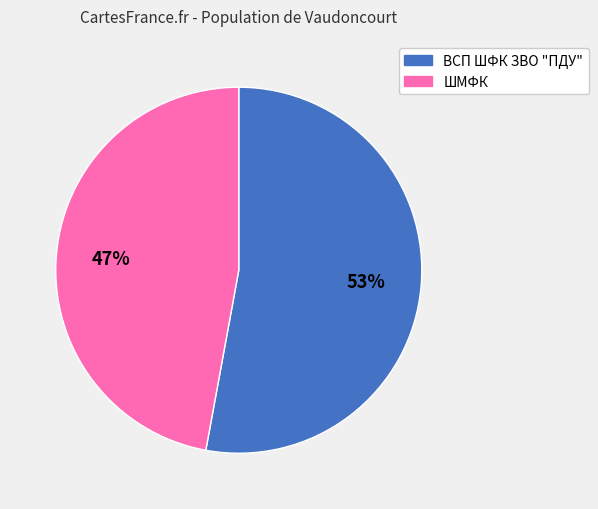

To the nearest percent, what is the combined percentage of ШМФК and ВСП ШФК ЗВО "ПДУ"?

100%